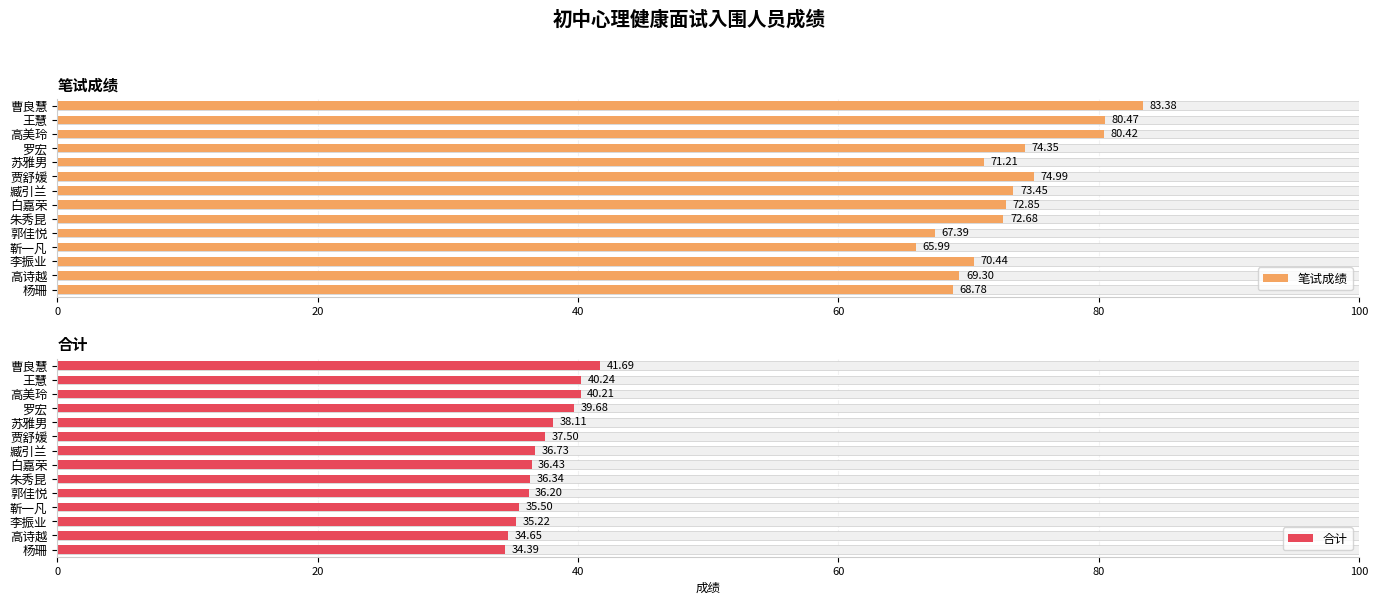

True or false: 笔试成绩 has a value of 20.8 at 曹良慧.

False